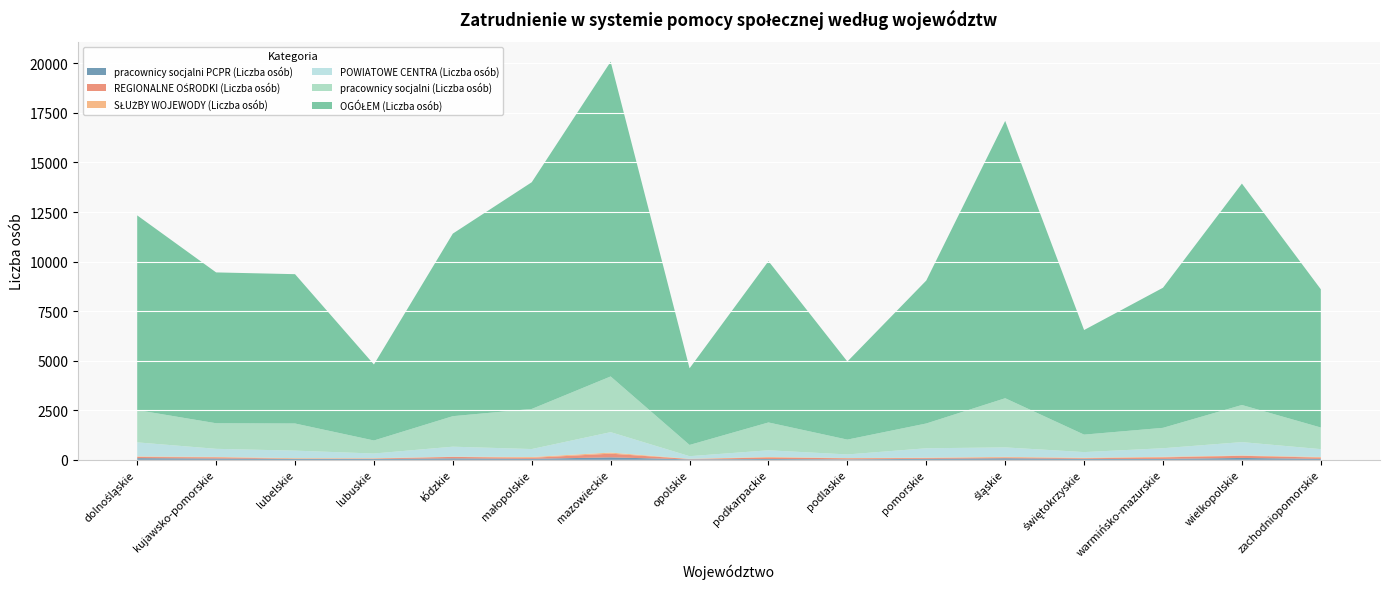

Reading left to right, transcribe all the data shown in this chart.

OGÓŁEM (Liczba osób): 9818	7607	7530	3833	9207	11433	15874	3865	8136	3937	7210	13985	5274	7065	11166	6970
pracownicy socjalni (Liczba osób): 1629	1290	1369	657	1539	2023	2809	567	1404	748	1250	2480	881	1029	1872	1090
SŁUŻBY WOJEWODY (Liczba osób): 28	23	29	16	10	41	55	9	27	13	21	32	24	29	18	31
REGIONALNE OŚRODKI (Liczba osób): 58	60	8	23	74	52	187	17	75	51	38	40	34	77	108	64
POWIATOWE CENTRA (Liczba osób): 710	407	379	239	505	401	1030	134	336	182	475	476	288	432	673	396
pracownicy socjalni PCPR (Liczba osób): 88	68	51	44	77	53	127	27	46	29	52	82	48	50	98	52